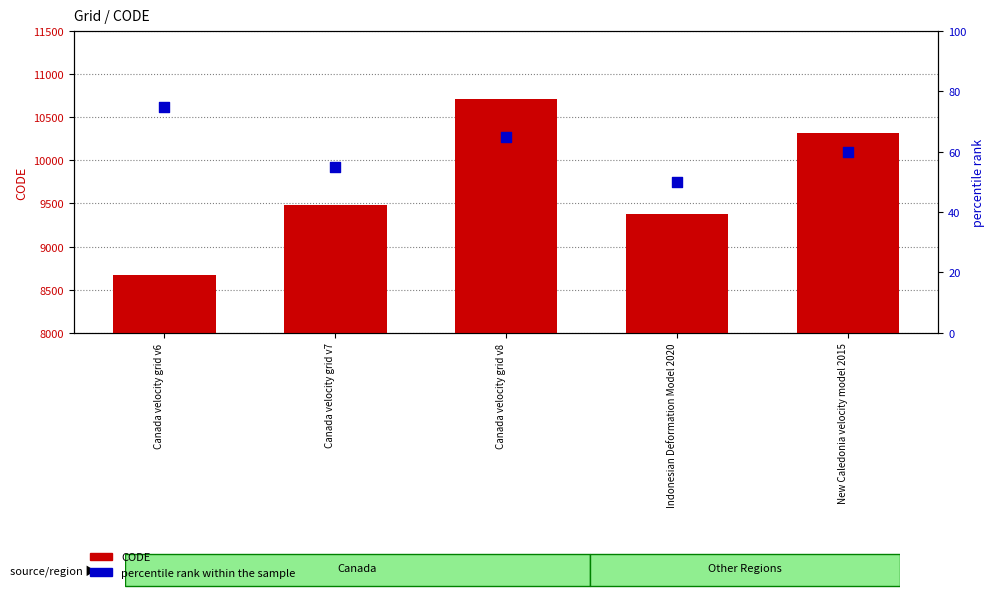

What are all the series names shown in the legend?

CODE, percentile rank within the sample